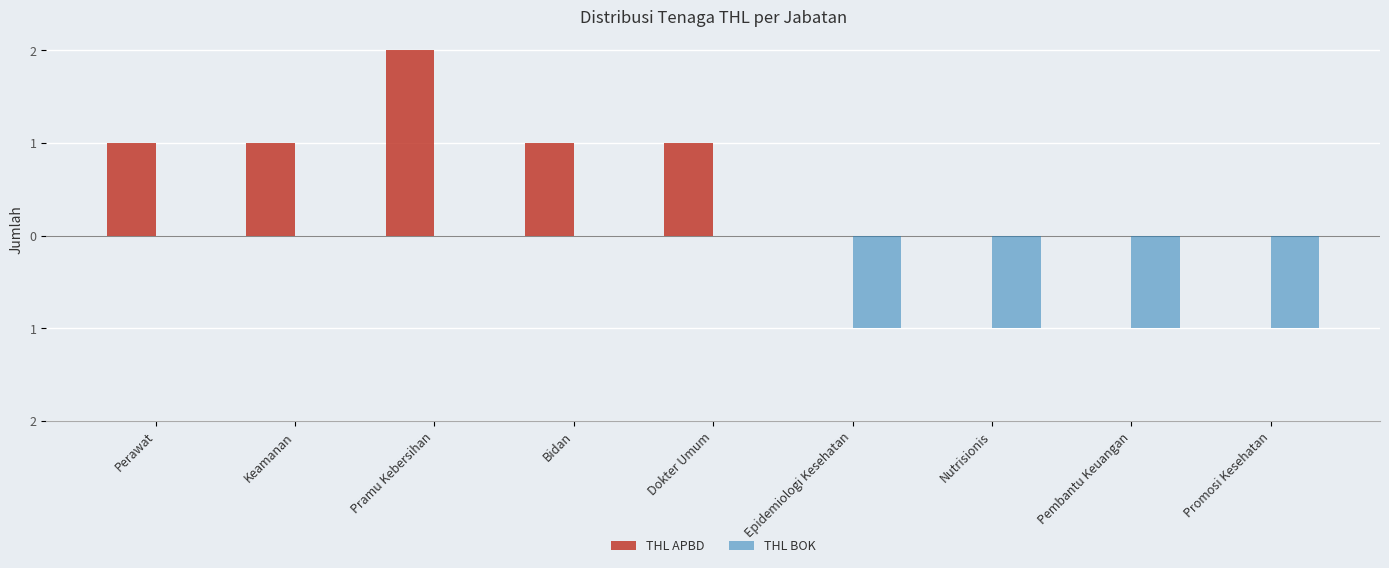

What is the value of the THL APBD bar at the 4th from the left?

1